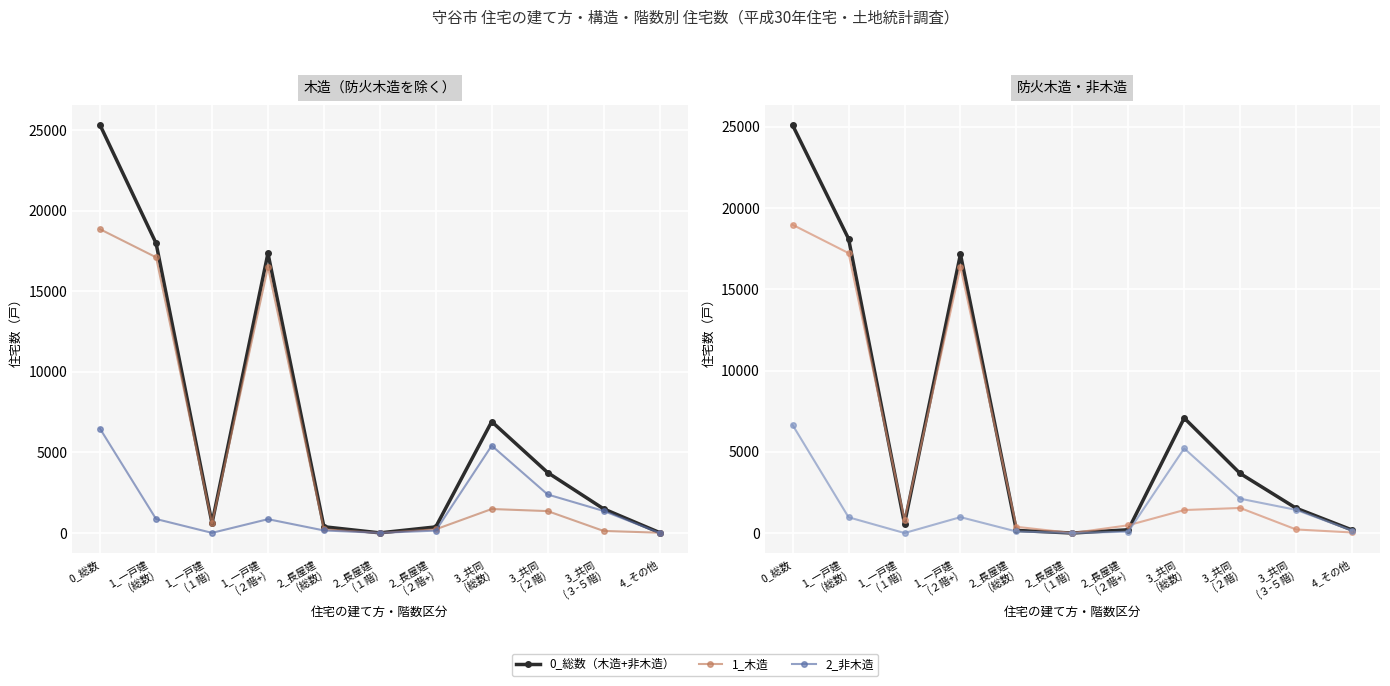

How many values in 1_木造 are above zero?

10